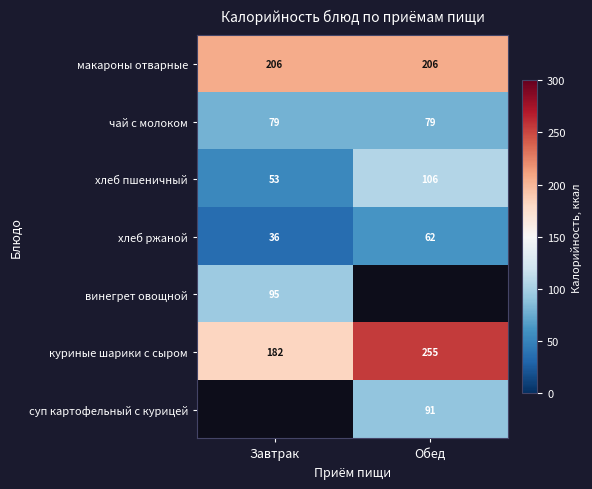

Is the value of хлеб ржаной at Обед greater than the value of хлеб пшеничный at Завтрак?

Yes